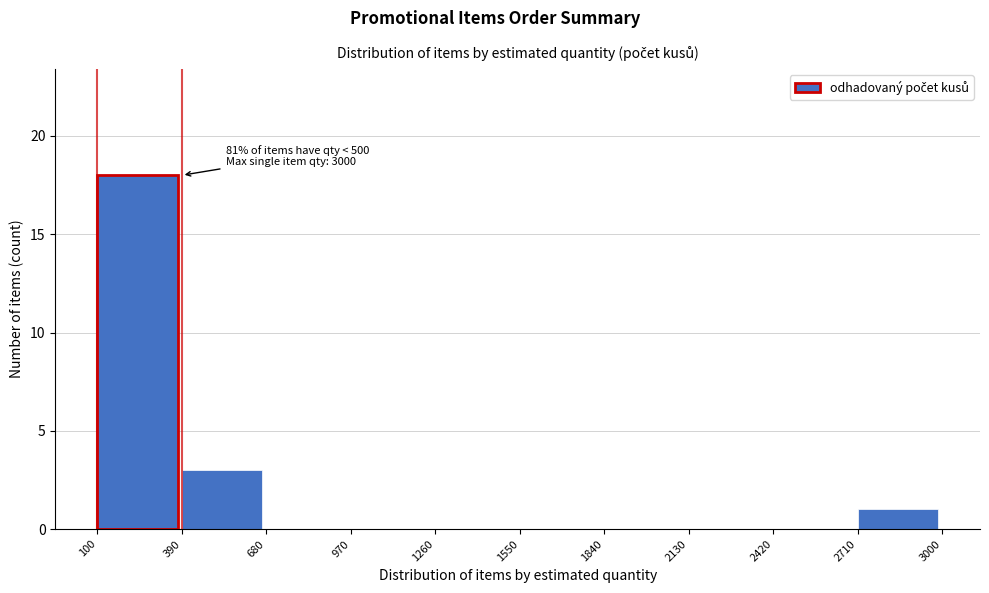

Over which range of the x-axis is the bar tallest?

100 to 390